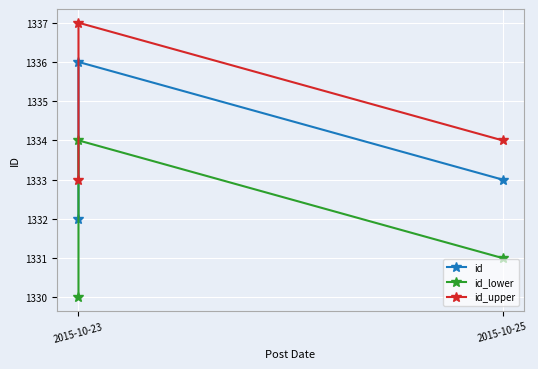

Reading right to left, extract all data points from this chart.

id: 1333	1336	1332
id_lower: 1331	1334	1330
id_upper: 1334	1337	1333